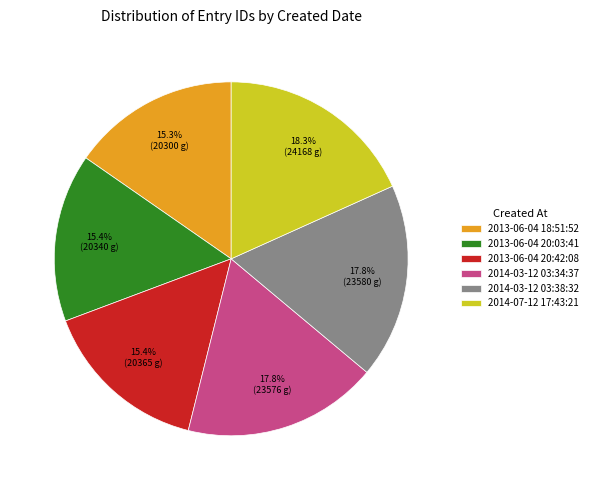

What portion of the pie excludes 2014-03-12 03:38:32?

82.2%